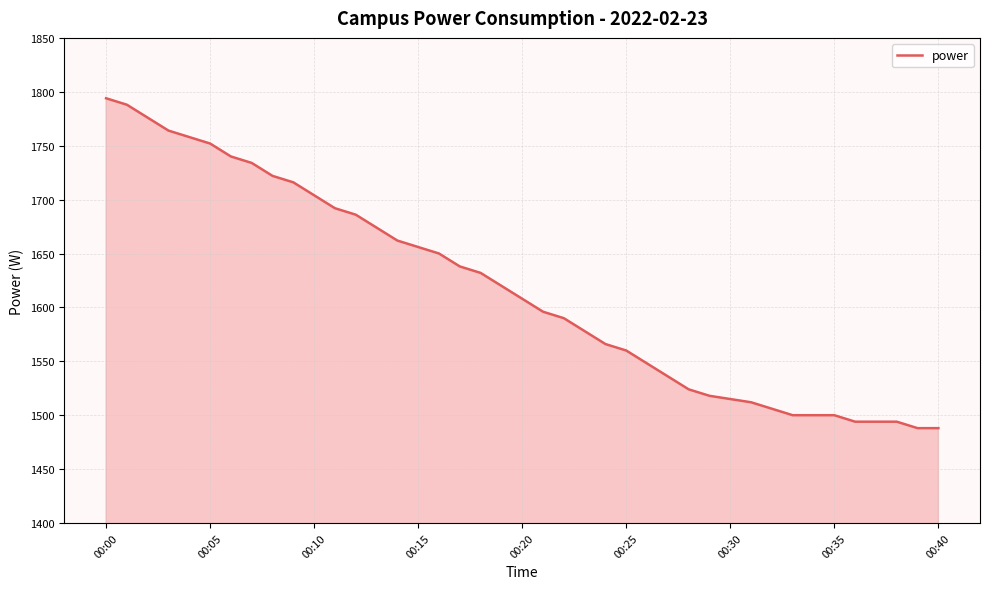

What is the smallest value displayed?

1488